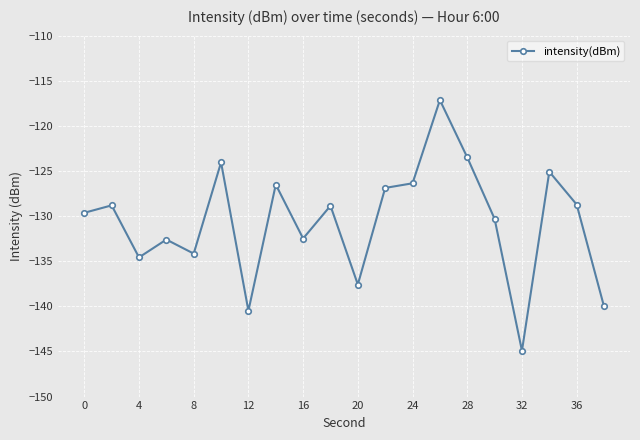

What is the sum of all values?

-2612.6